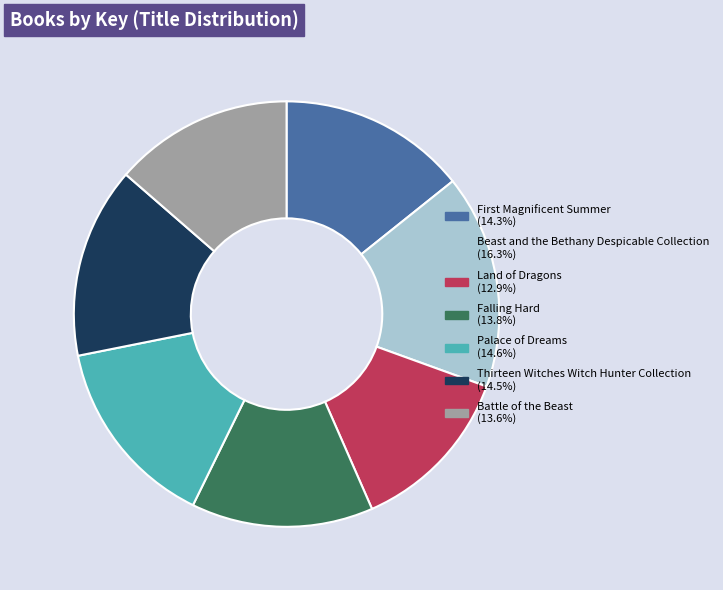

Which category has the biggest portion of the pie?

Beast and the Bethany Despicable Collection